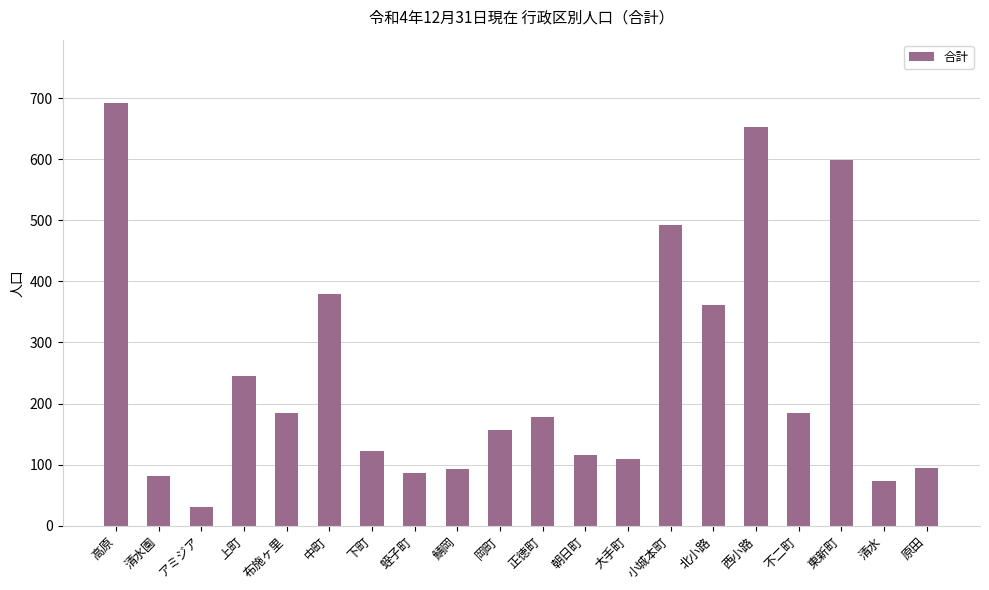

Between アミジア and 正徳町, which is larger?

正徳町